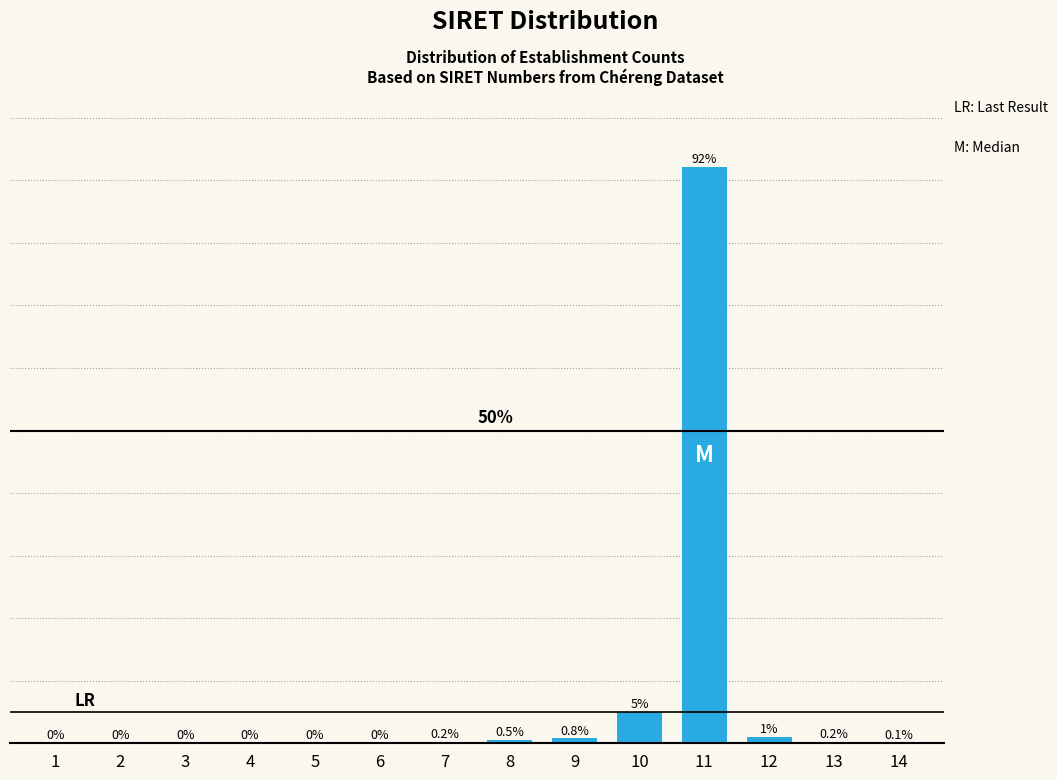

Are the bars horizontal?

No